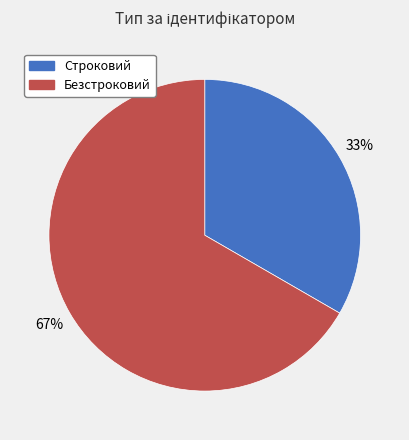

What is the smallest slice in the pie chart?

Строковий